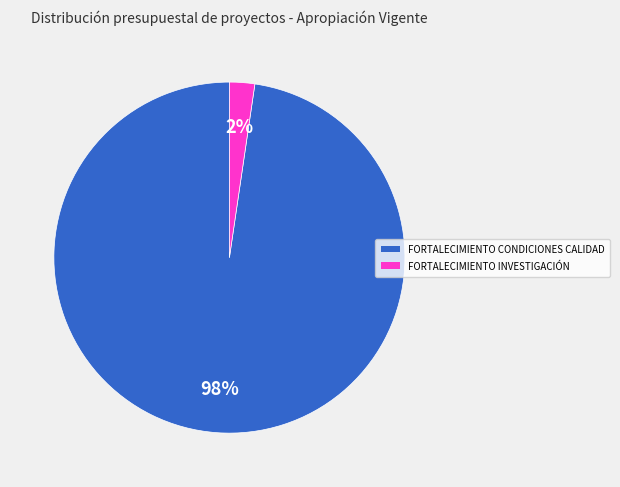

How many slices are in this pie chart?

2